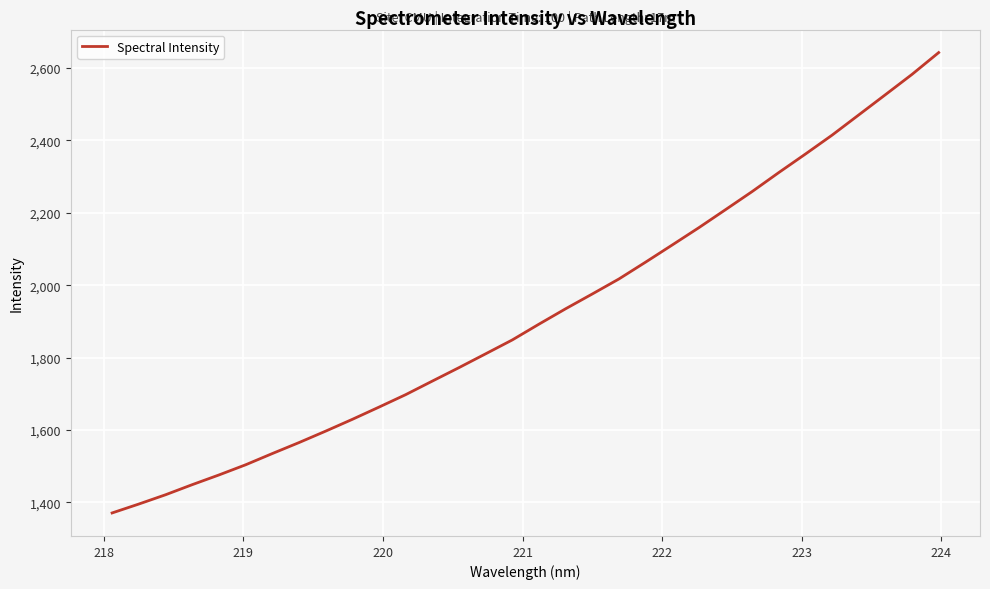

What is the smallest value displayed?

1371.0